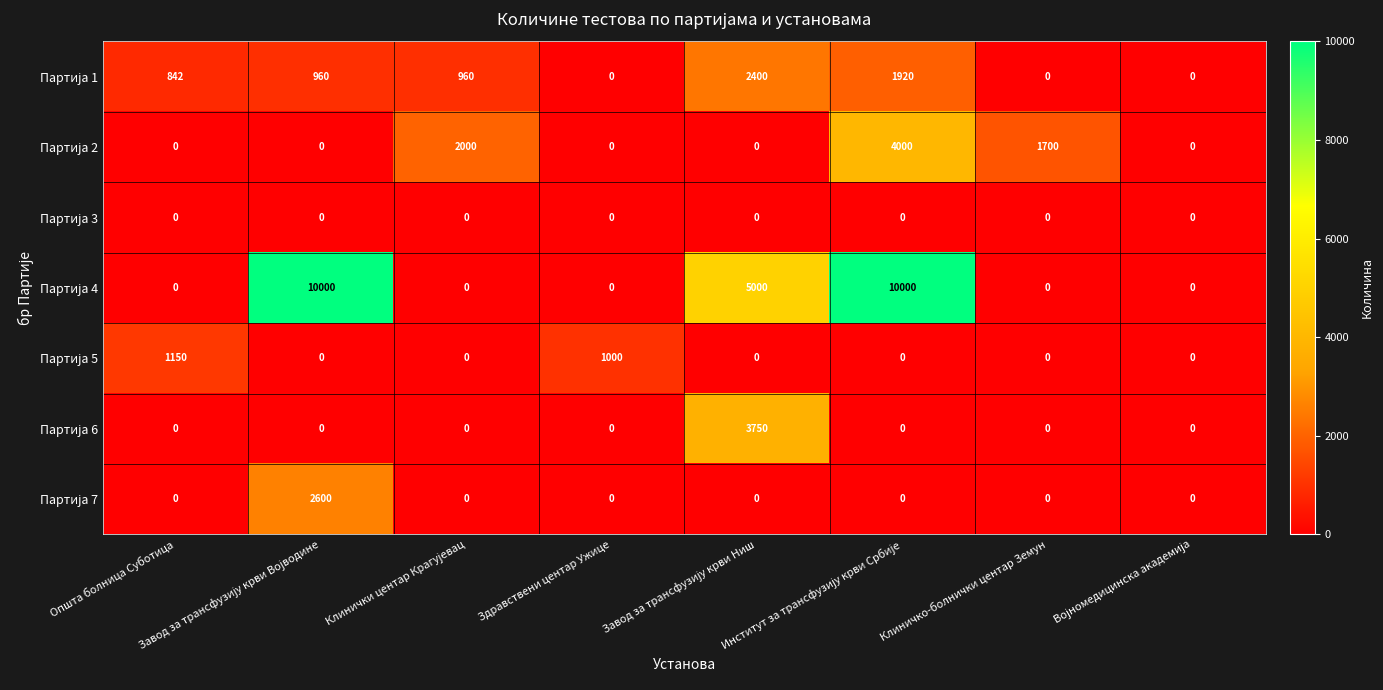

What is the difference between the highest and lowest values at Општа болница Суботица?

1150